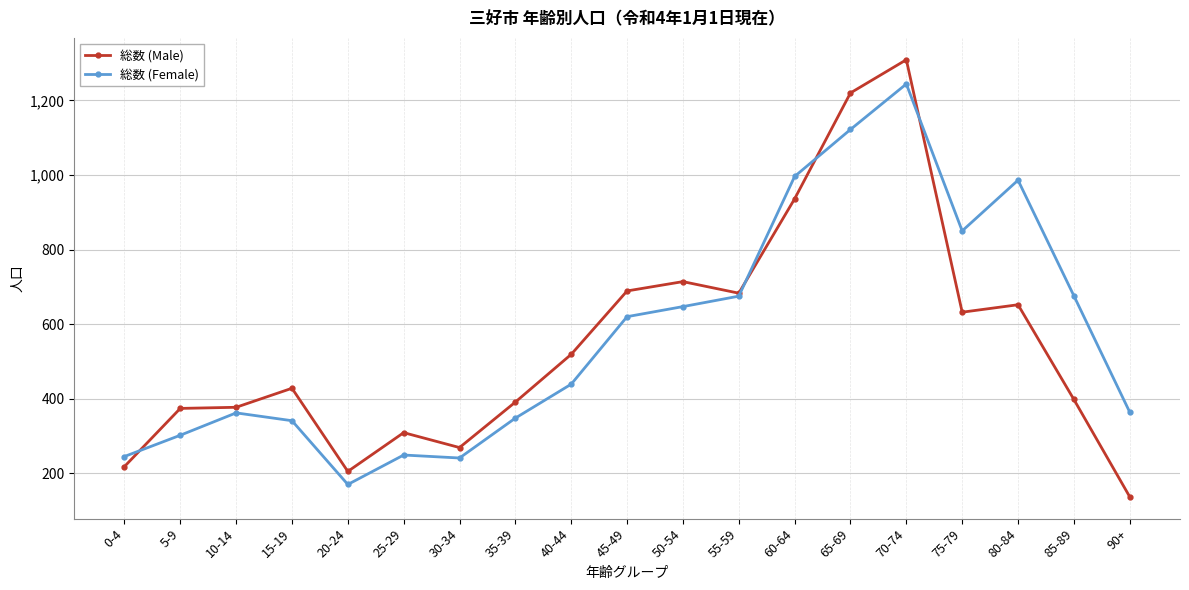

At how many categories does at least one series exceed 287?

16